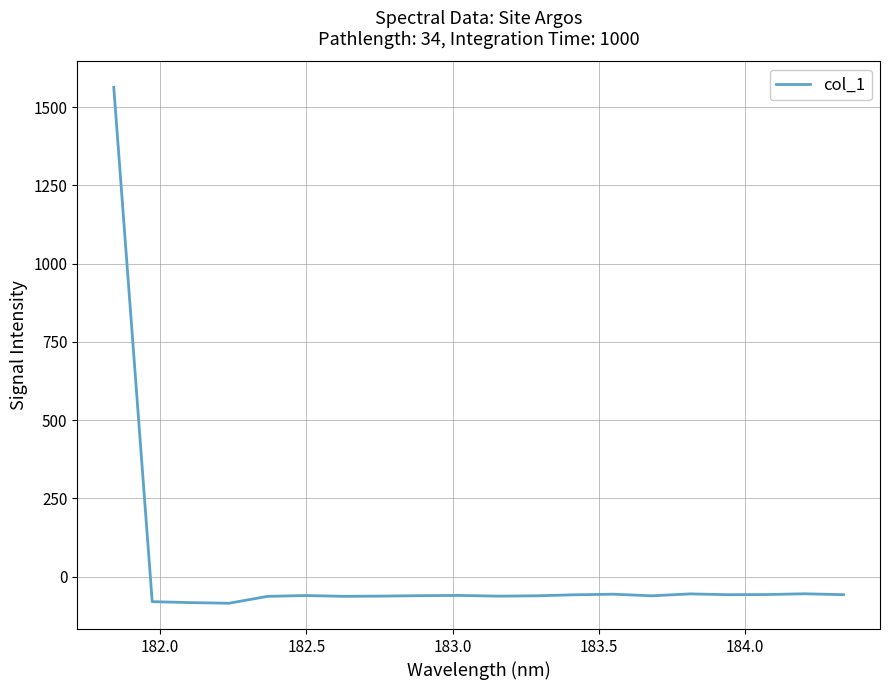

What is the smallest value displayed?

-85.1